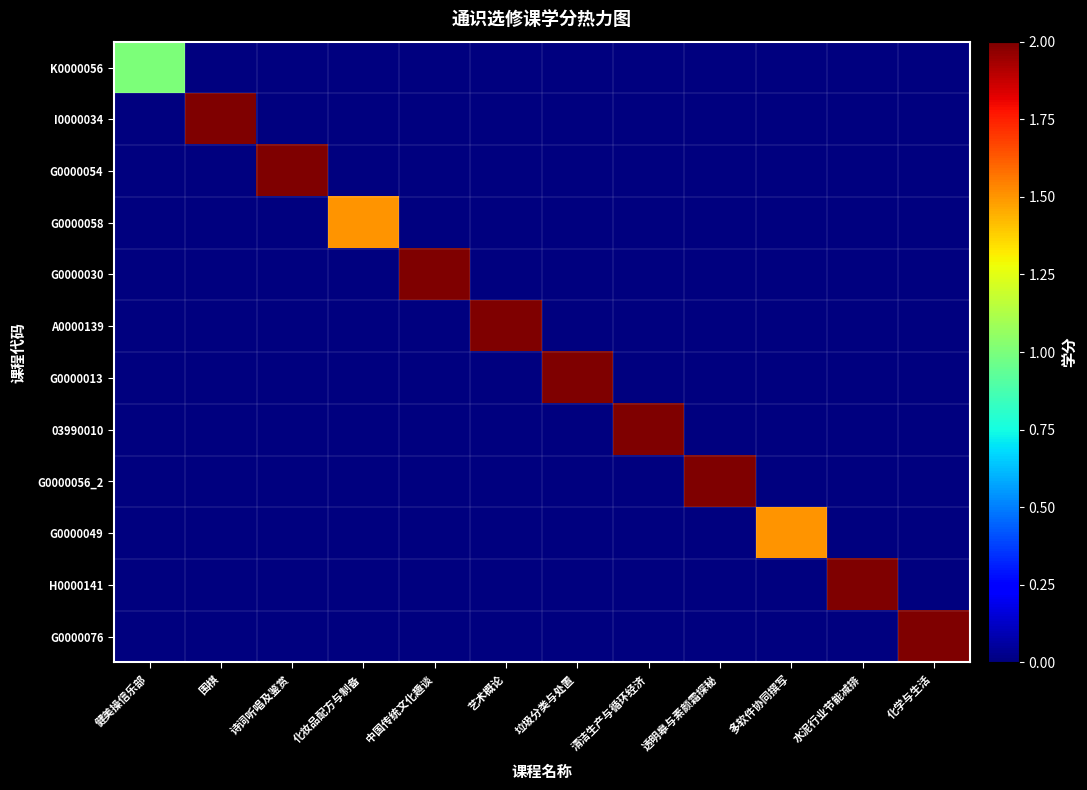

List the series in order of their peak value, lowest first.

K0000056, G0000058, G0000049, I0000034, G0000054, G0000030, A0000139, G0000013, 03990010, G0000056_2, H0000141, G0000076